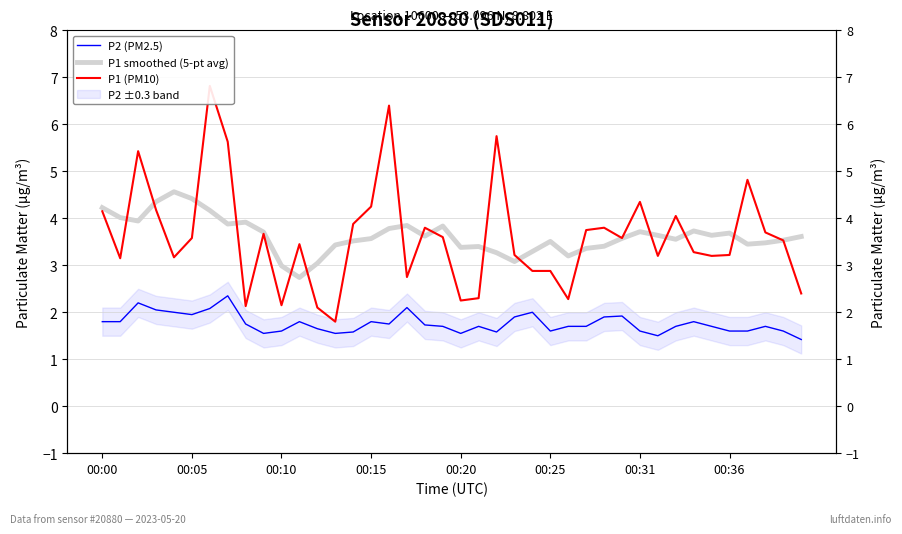

True or false: P1 smoothed (5-pt avg) has a value of 2.4 at 38.

False